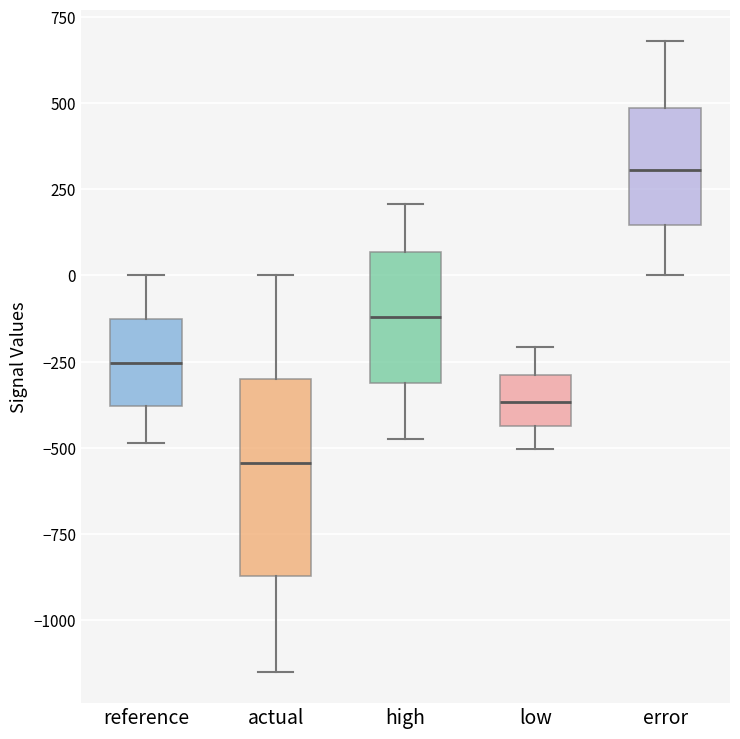

Where does the upper whisker of the box for high end on the y-axis? The values are not printed on the chart, so give them approximately, as read against the axis.

200